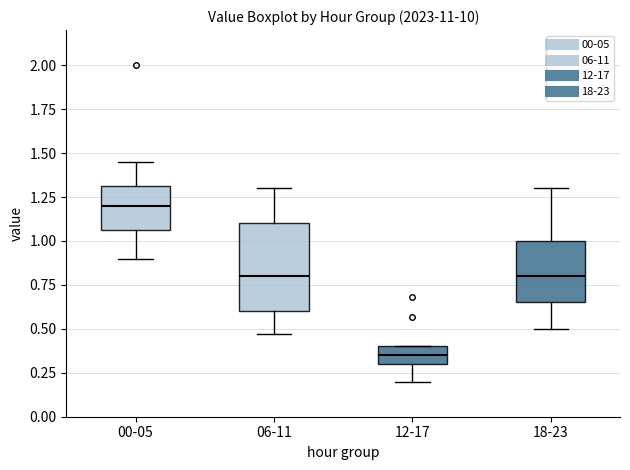

Which box has the lowest median line?

12-17